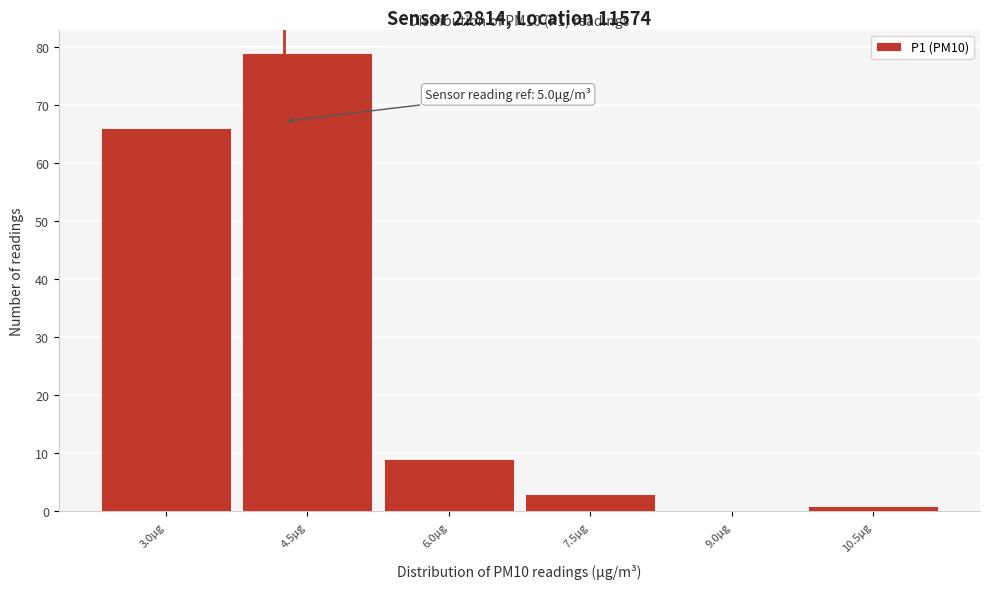

Reading left to right, extract all data points from this chart.

3.0μg=66	4.5μg=79	6.0μg=9	7.5μg=3	9.0μg=0	10.5μg=1